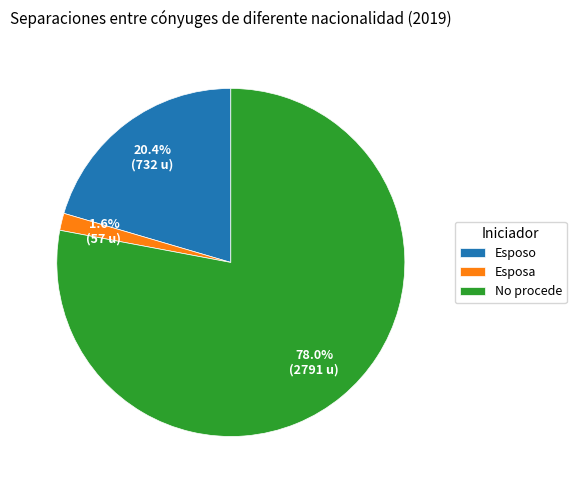

Between Esposa and Esposo, which is larger?

Esposo